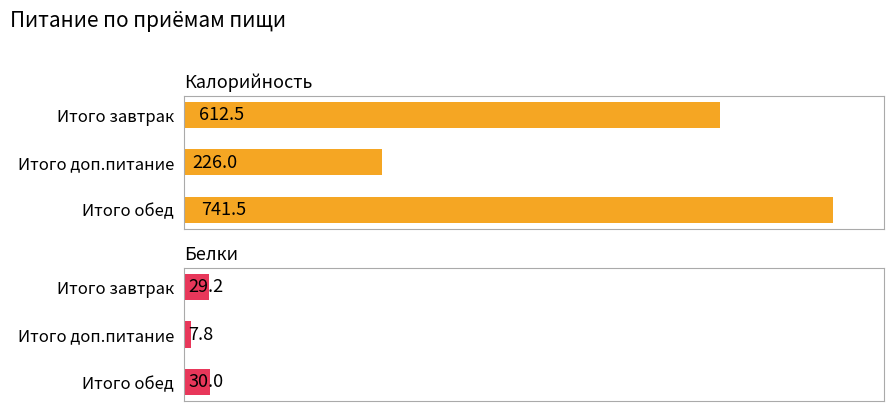

Reading right to left, transcribe all the data shown in this chart.

Калорийность: 741.5	226.0	612.5
Белки: 30.0	7.8	29.2